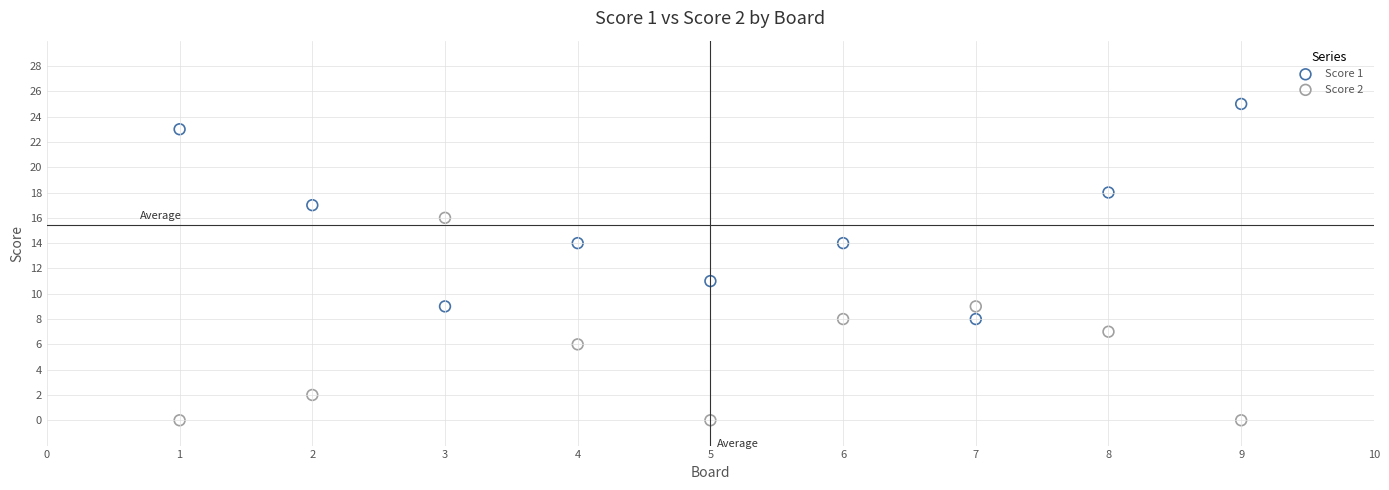

Which series has the largest Y range (max minus min)?

Score 1